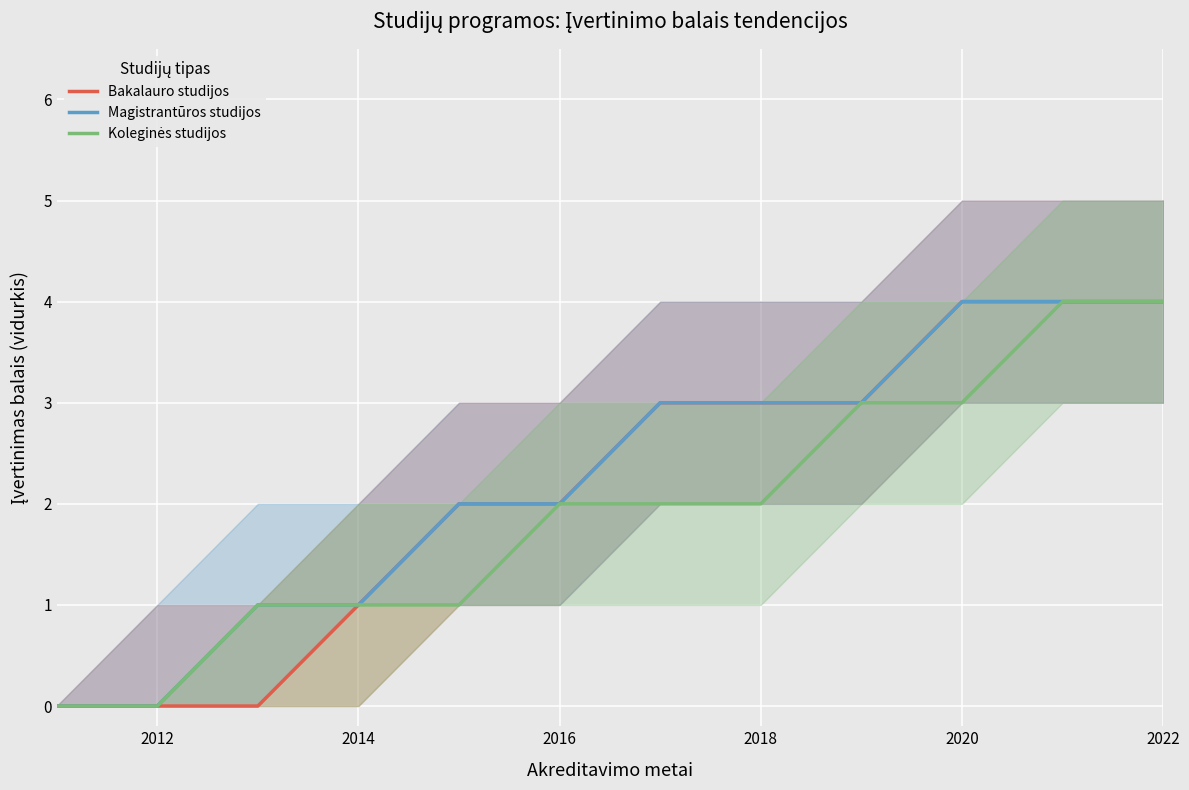

Which series has the largest range (max minus min)?

Bakalauro studijos